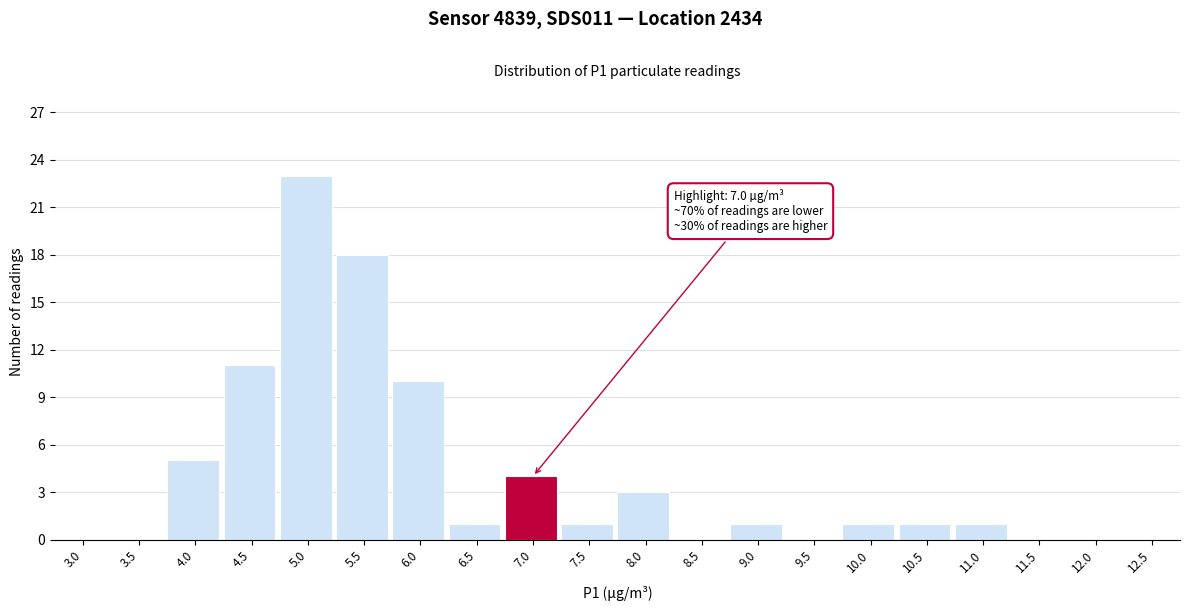

Reading left to right, extract all data points from this chart.

3.0=0	3.5=0	4.0=5	4.5=11	5.0=23	5.5=18	6.0=10	6.5=1	7.0=4	7.5=1	8.0=3	8.5=0	9.0=1	9.5=0	10.0=1	10.5=1	11.0=1	11.5=0	12.0=0	12.5=0